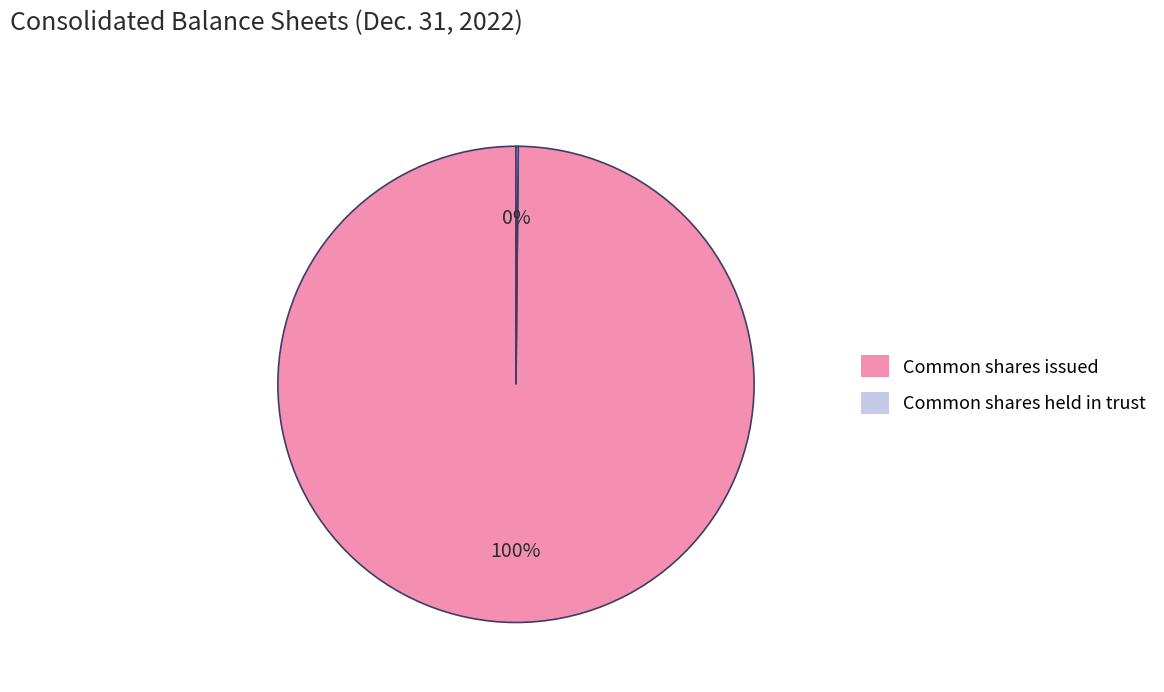

Which category accounts for the majority?

Common shares issued